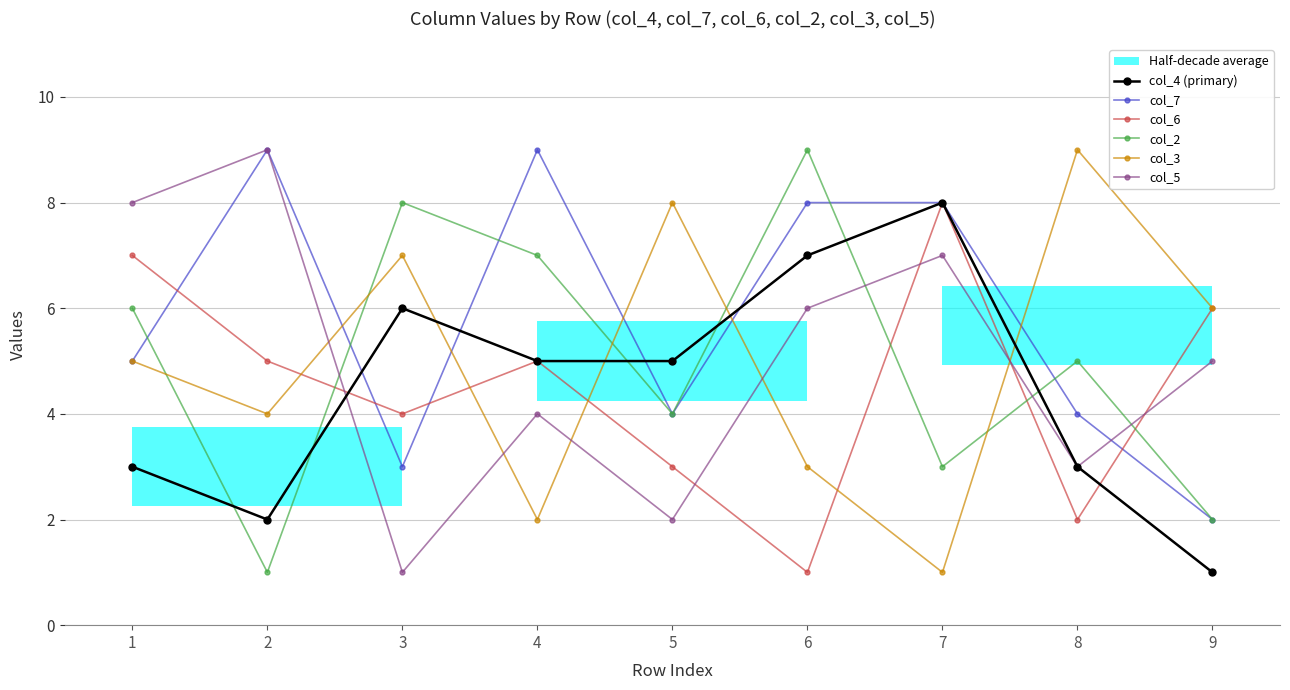

True or false: col_4 (primary) has a value of 2 at 4.

False